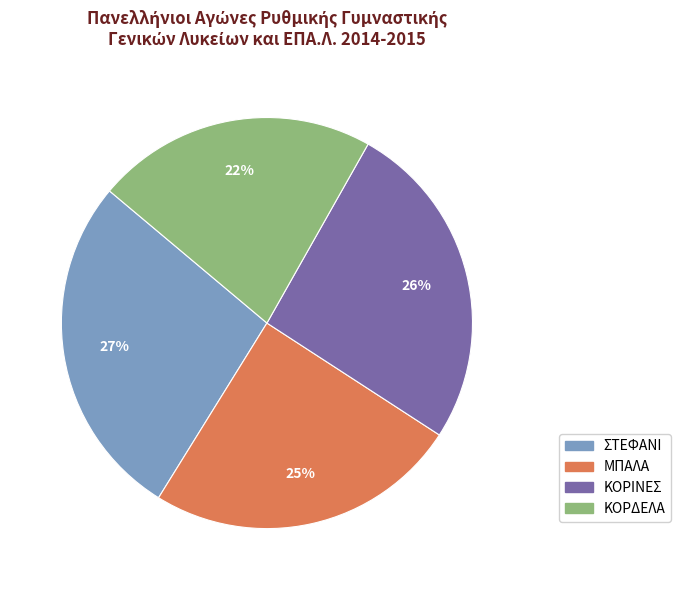

What percentage is the ΜΠΑΛΑ slice, to the nearest percent?

25%